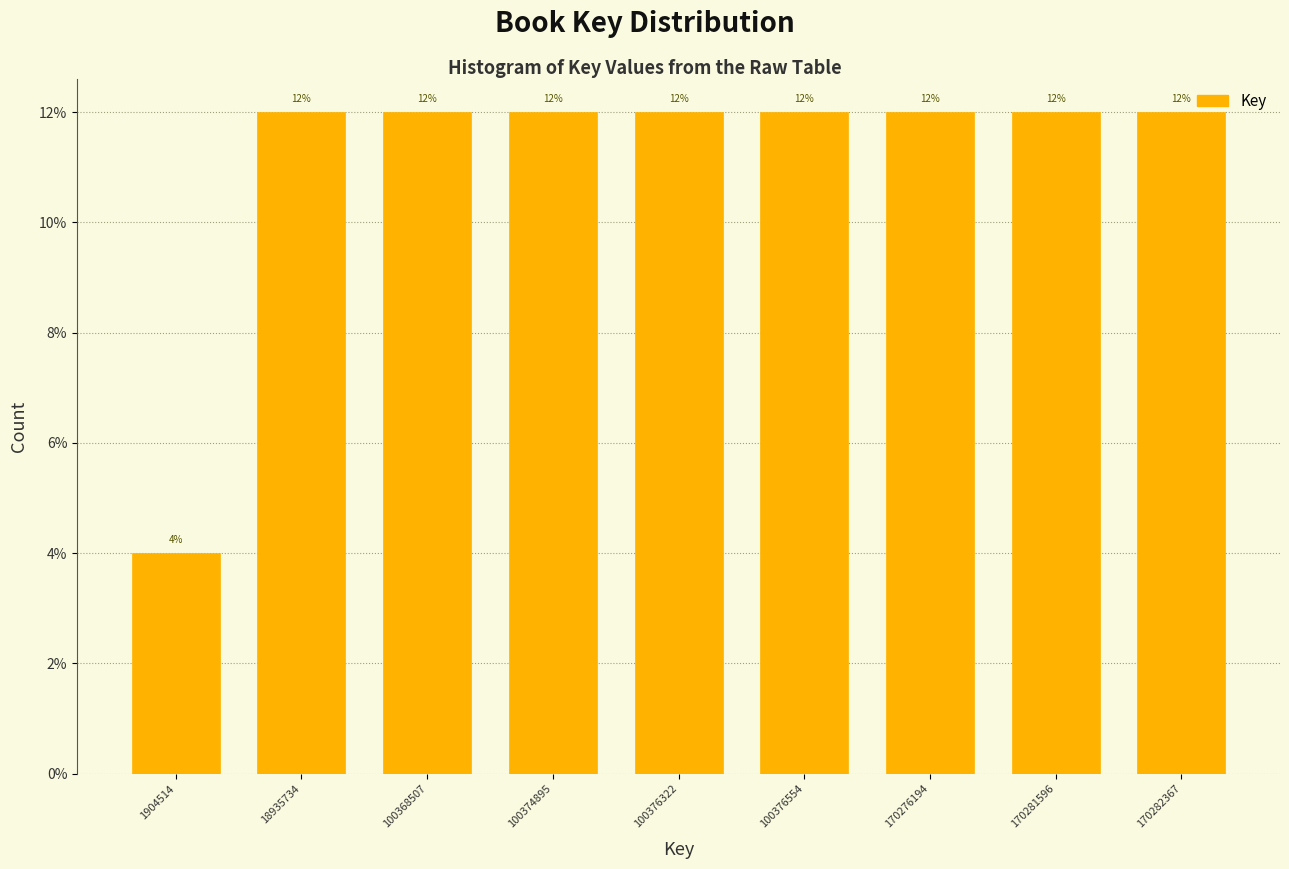

Reading left to right, list all the values displayed in this chart.

1904514=4	18935734=12	100368507=12	100374895=12	100376322=12	100376554=12	170276194=12	170281596=12	170282367=12